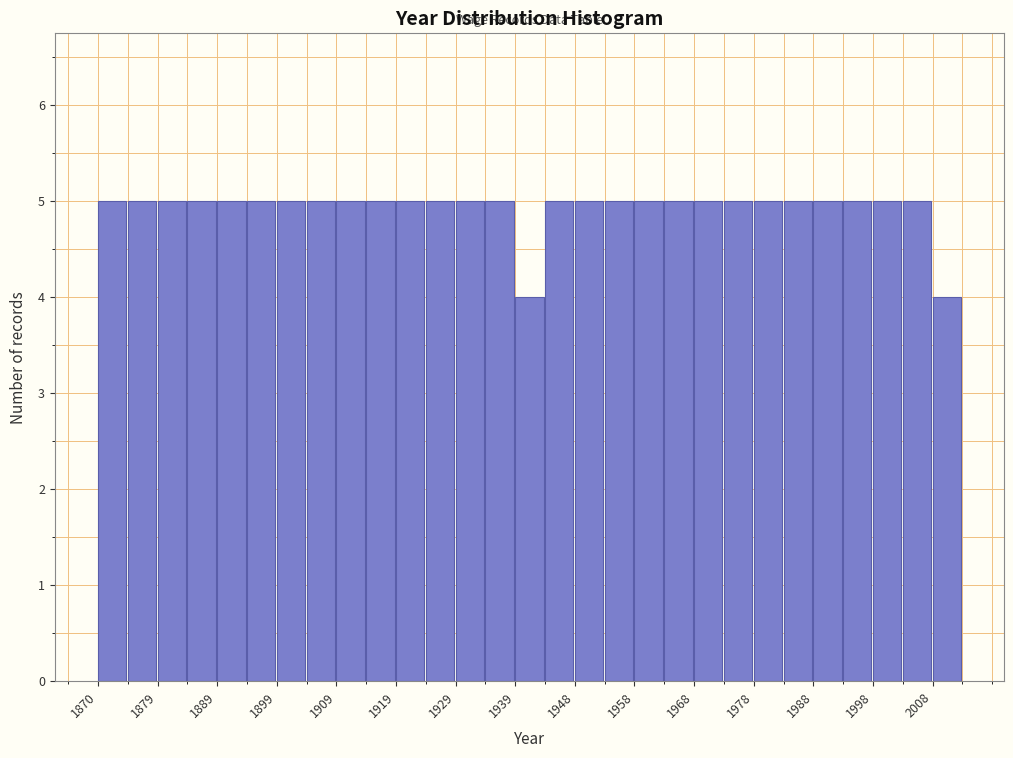

Reading left to right, transcribe this chart: for each bar, give the range it covers on the x-axis and its height. Neither the bar edges nor the heights are printed on the chart, so give them approximately, as read against the axes.

1870 to 1875: 5
1875 to 1880: 5
1880 to 1885: 5
1885 to 1890: 5
1890 to 1895: 5
1895 to 1900: 5
1900 to 1905: 5
1905 to 1909: 5
1909 to 1914: 5
1914 to 1919: 5
1919 to 1924: 5
1924 to 1929: 5
1929 to 1934: 5
1934 to 1939: 5
1939 to 1944: 4
1944 to 1949: 5
1949 to 1954: 5
1954 to 1959: 5
1959 to 1964: 5
1964 to 1969: 5
1969 to 1974: 5
1974 to 1978: 5
1978 to 1983: 5
1983 to 1988: 5
1988 to 1993: 5
1993 to 1998: 5
1998 to 2003: 5
2003 to 2008: 5
2008 to 2013: 4